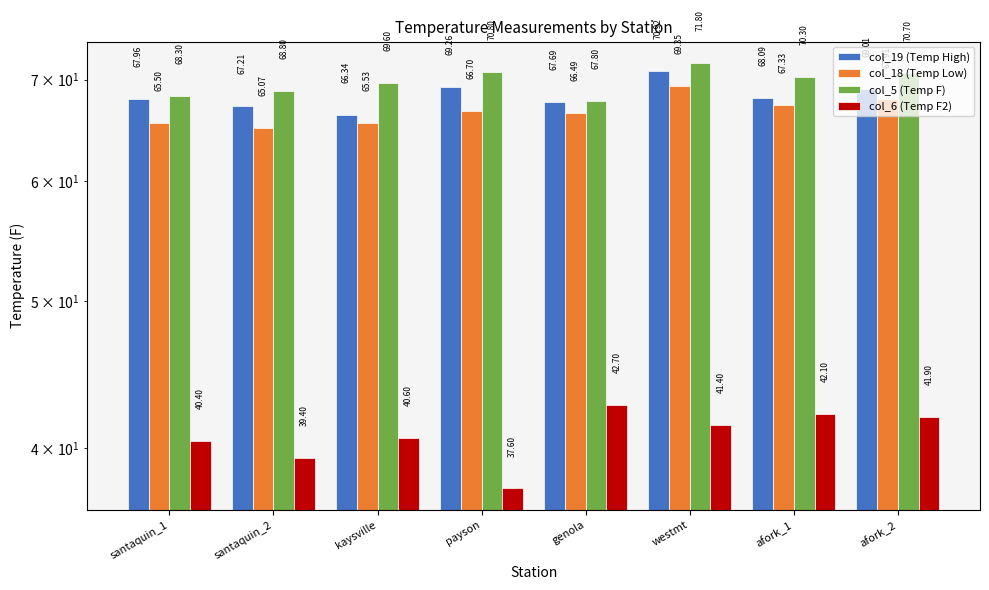

What is the average value of the col_19 (Temp High) series?

68.3